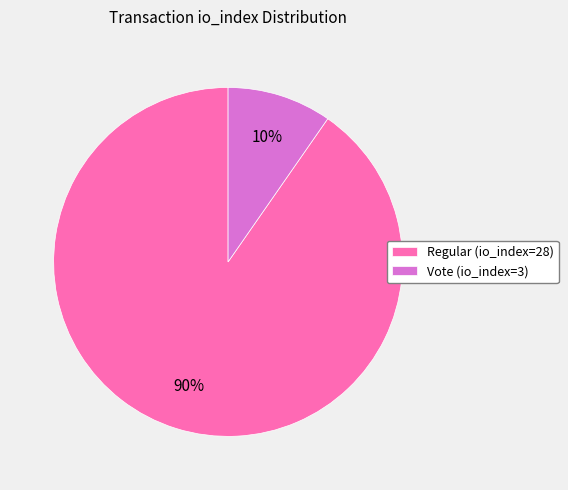

Between Regular (io_index=28) and Vote (io_index=3), which is larger?

Regular (io_index=28)